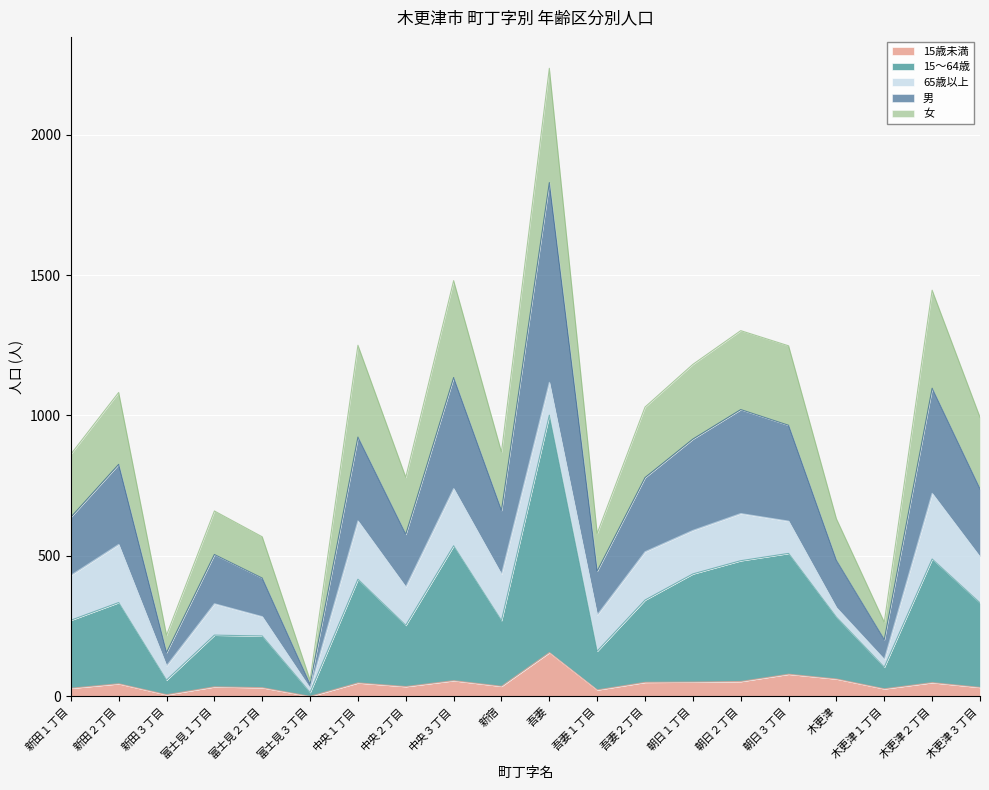

What is the label of the 1st point from the left?

新田１丁目